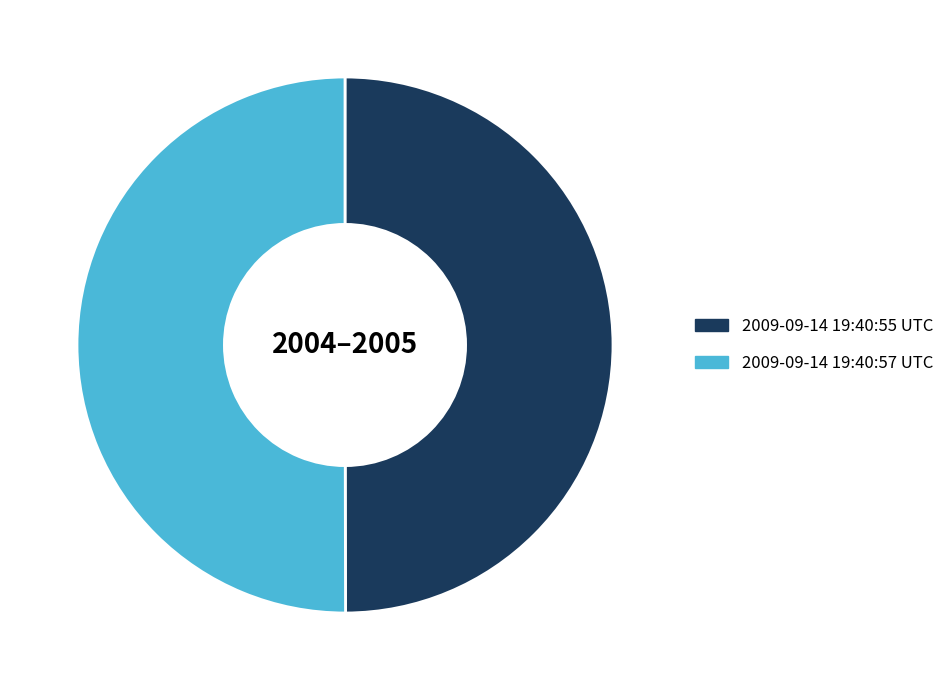

Approximately how many times larger is the value at 2009-09-14 19:40:55 UTC compared to 2009-09-14 19:40:57 UTC?

1.0